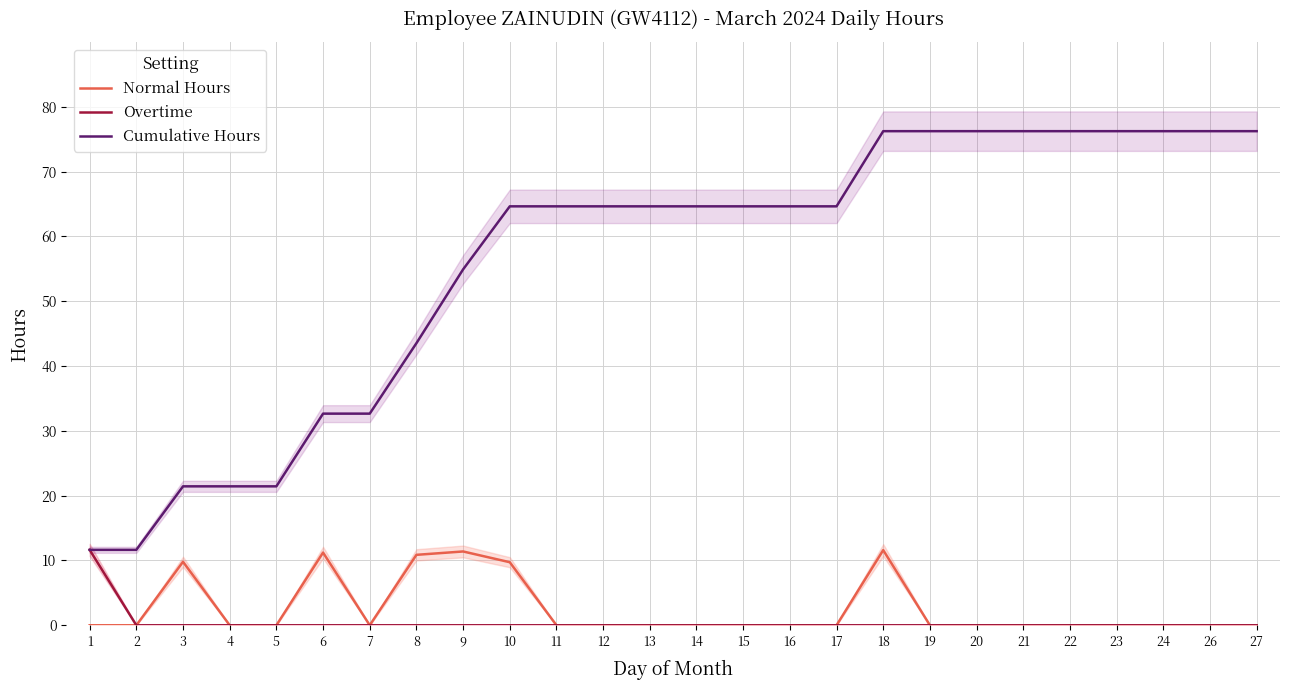

Which category has the highest value in the Overtime series?

1